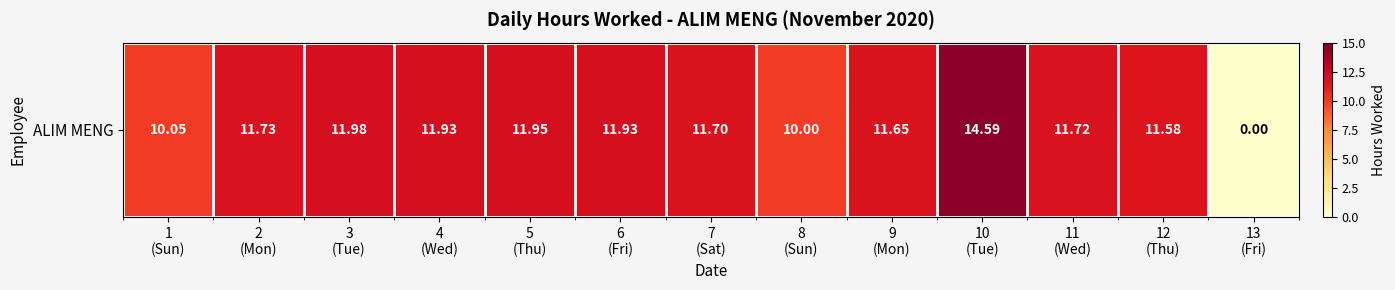

Which category has the highest value across all series?

10
(Tue)